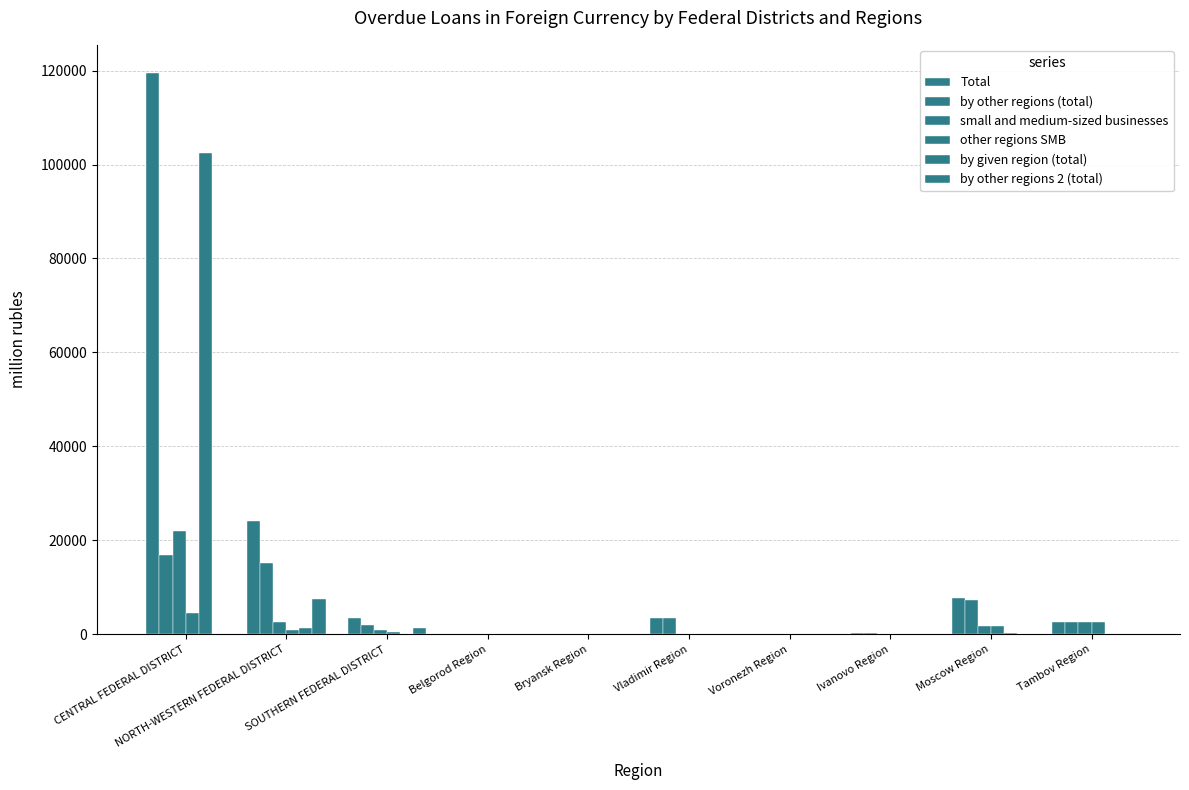

How many data points in by given region (total) are above 0?

3